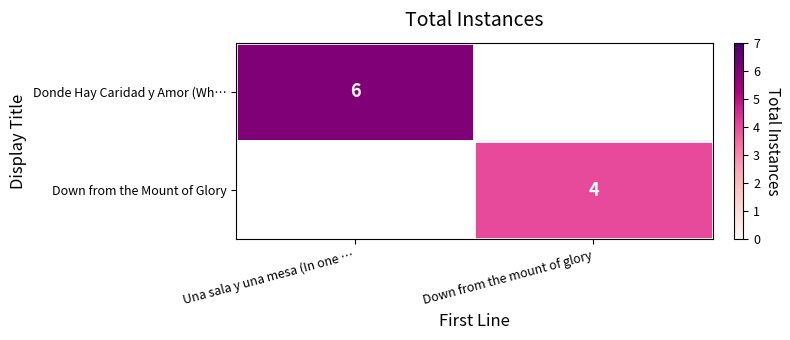

How many series are shown in this chart?

2